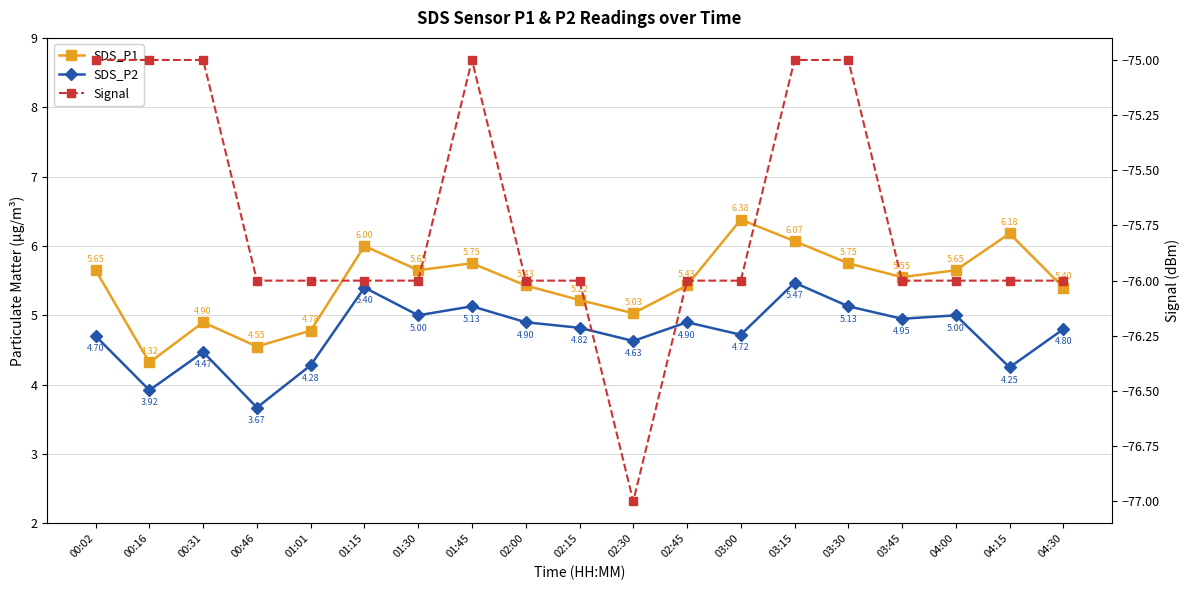

What is the total value across all series at 03:00?

-64.9